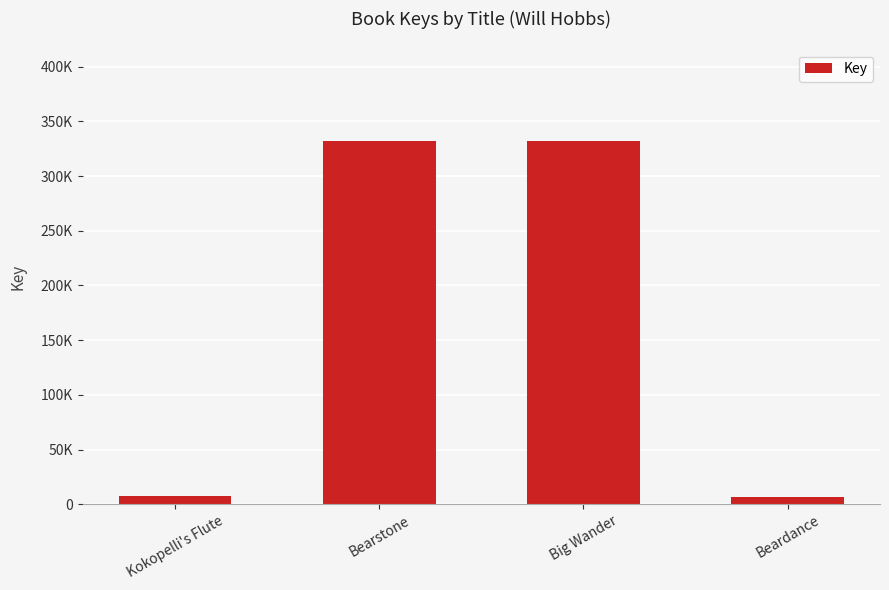

Reading right to left, what are all the values shown in this chart?

6446	332440	331957	7273